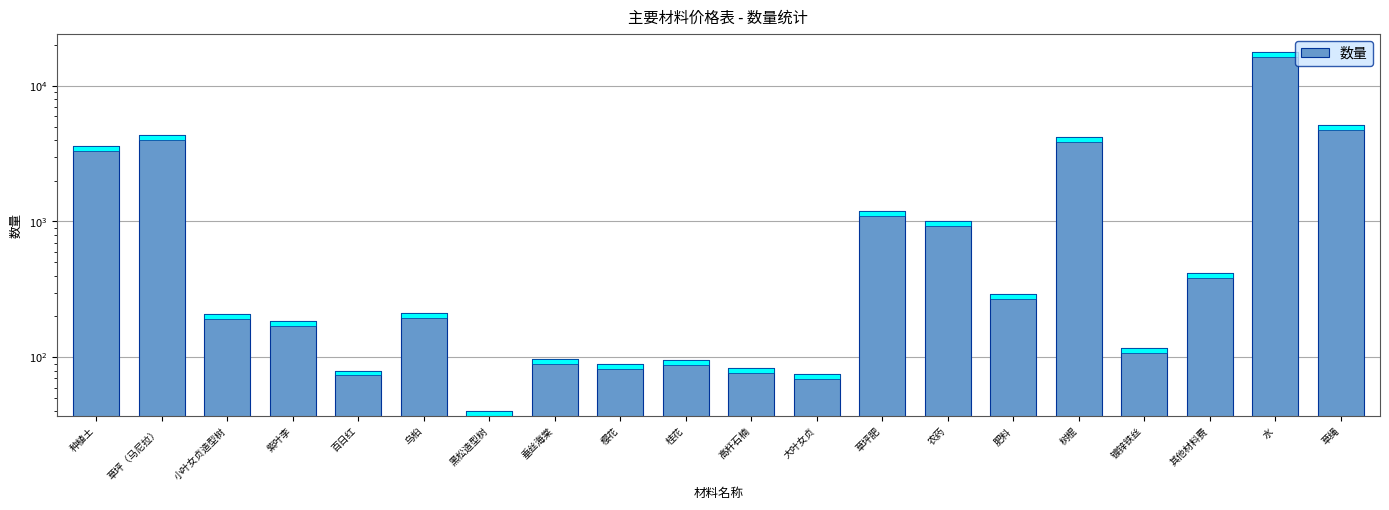

Does the chart contain any negative values?

No